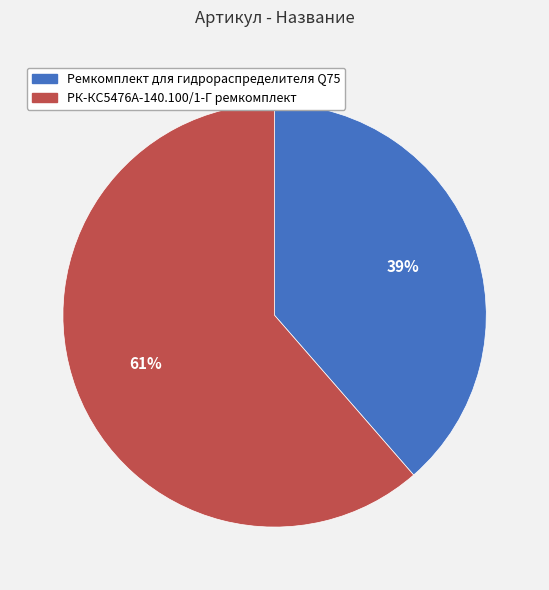

What is the largest slice in the pie chart?

РК-КС5476А-140.100/1-Г ремкомплект